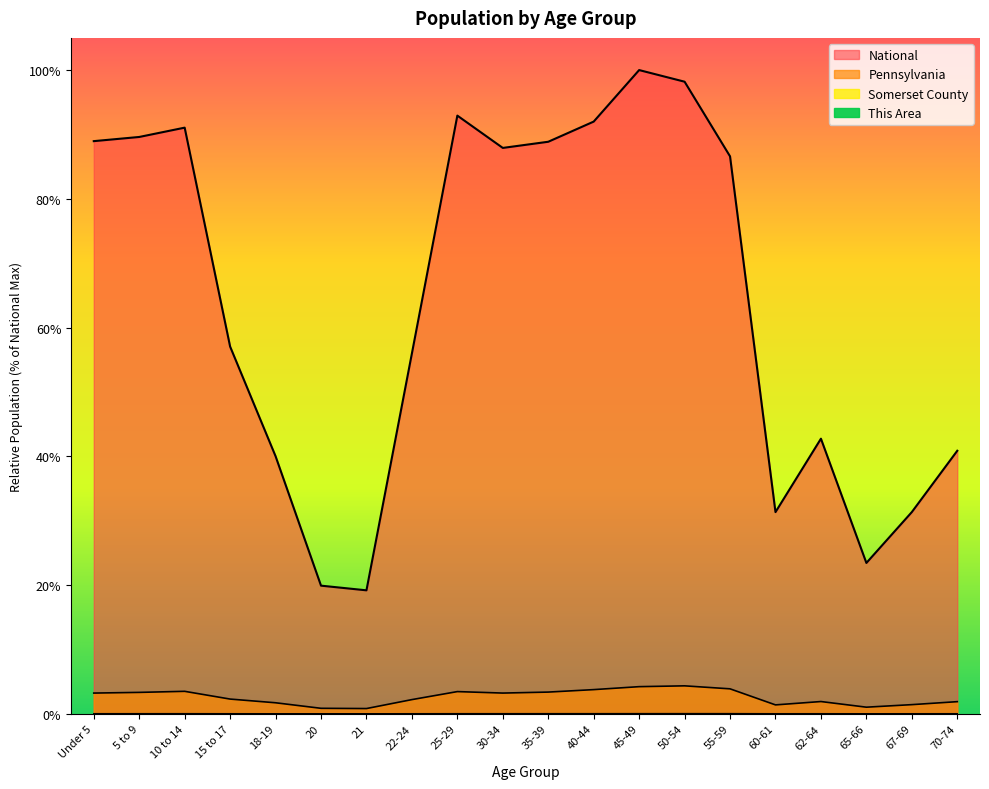

Reading right to left, list all the values displayed in this chart.

This Area: 70-74=0.0	67-69=0.0	65-66=0.0	62-64=0.0	60-61=0.0	55-59=0.0	50-54=0.0	45-49=0.0	40-44=0.0	35-39=0.0	30-34=0.0	25-29=0.0	22-24=0.0	21=0.0	20=0.0	18-19=0.0	15 to 17=0.0	10 to 14=0.0	5 to 9=0.0	Under 5=0.0
Somerset County: 70-74=0.0	67-69=0.0	65-66=0.0	62-64=0.0	60-61=0.0	55-59=0.0	50-54=0.0	45-49=0.0	40-44=0.0	35-39=0.0	30-34=0.0	25-29=0.0	22-24=0.0	21=0.0	20=0.0	18-19=0.0	15 to 17=0.0	10 to 14=0.0	5 to 9=0.0	Under 5=0.0
Pennsylvania: 70-74=0.0	67-69=0.0	65-66=0.0	62-64=0.0	60-61=0.0	55-59=0.0	50-54=0.0	45-49=0.0	40-44=0.0	35-39=0.0	30-34=0.0	25-29=0.0	22-24=0.0	21=0.0	20=0.0	18-19=0.0	15 to 17=0.0	10 to 14=0.0	5 to 9=0.0	Under 5=0.0
National: 70-74=0.4	67-69=0.3	65-66=0.2	62-64=0.4	60-61=0.3	55-59=0.9	50-54=1.0	45-49=1.0	40-44=0.9	35-39=0.9	30-34=0.9	25-29=0.9	22-24=0.6	21=0.2	20=0.2	18-19=0.4	15 to 17=0.6	10 to 14=0.9	5 to 9=0.9	Under 5=0.9